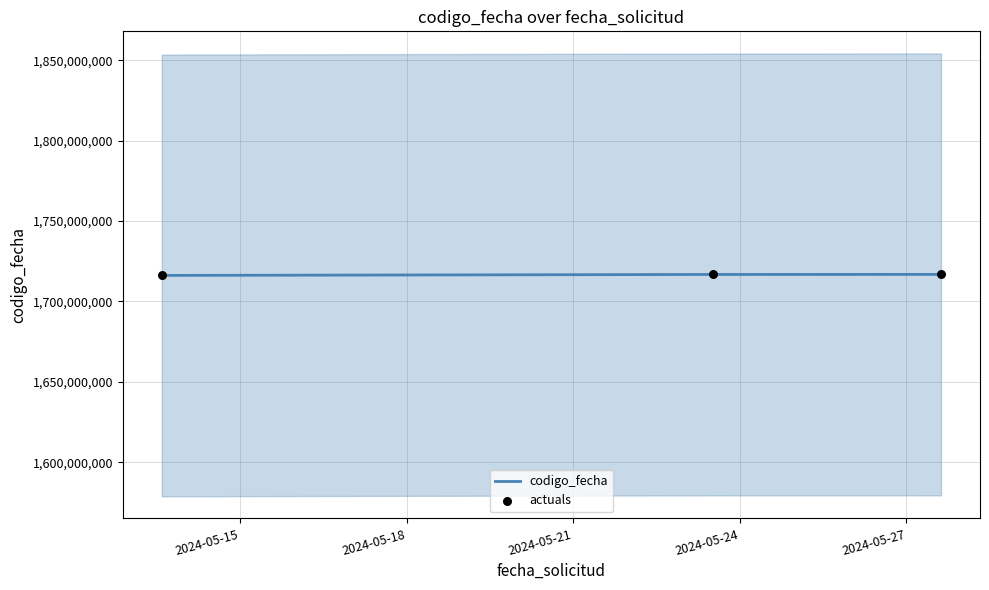

Which series has the largest Y range (max minus min)?

codigo_fecha